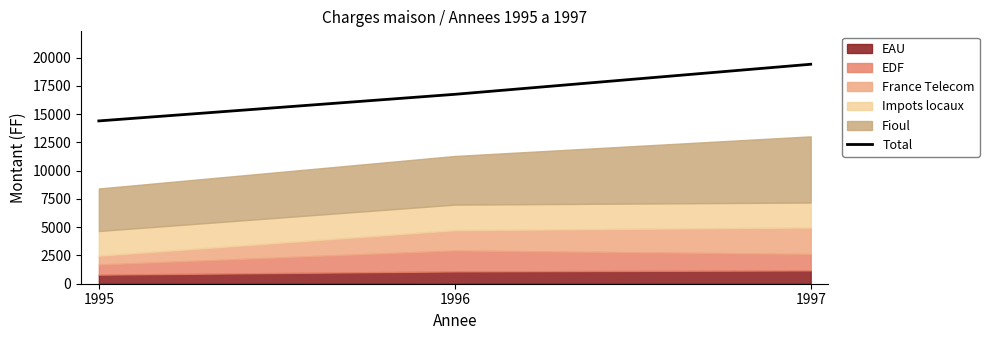

Reading left to right, transcribe all the data shown in this chart.

14407.9	16761.6	19422.3